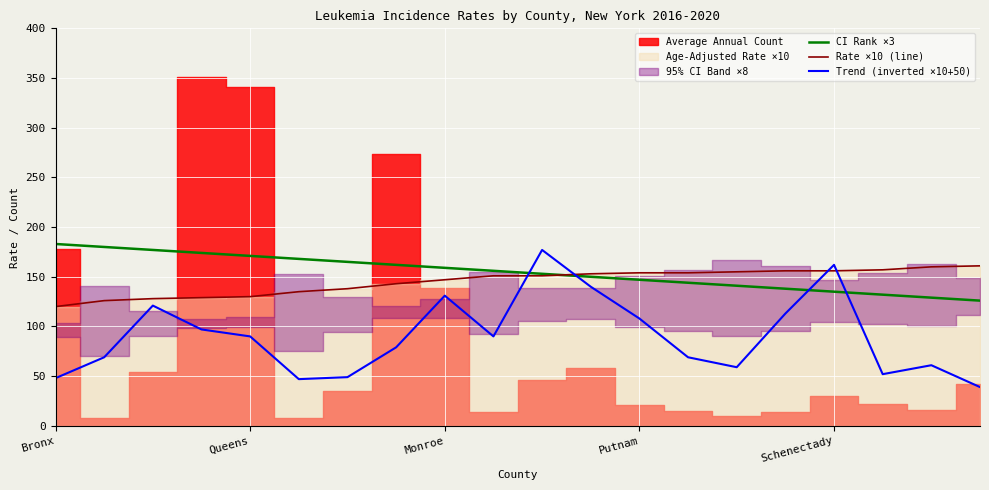

Reading left to right, extract all data points from this chart.

CI Rank ×3: 183	180	177	174	171	168	165	162	159	156	153	150	147	144	141	138	135	132	129	126
Rate ×10 (line): 120	126	128	129	130	135	138	143	147	151	151	153	154	154	155	156	156	157	160	161
Trend (inverted ×10+50): 48	69	121	97	90	47	49	79	131	90	177	140	108	69	59	113	162	52	61	39